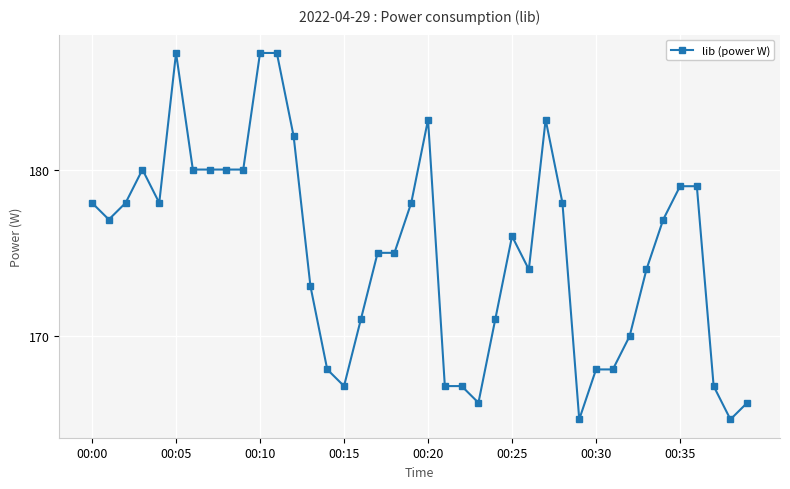

Reading left to right, list all the values displayed in this chart.

178	177	178	180	178	187	180	180	180	180	187	187	182	173	168	167	171	175	175	178	183	167	167	166	171	176	174	183	178	165	168	168	170	174	177	179	179	167	165	166